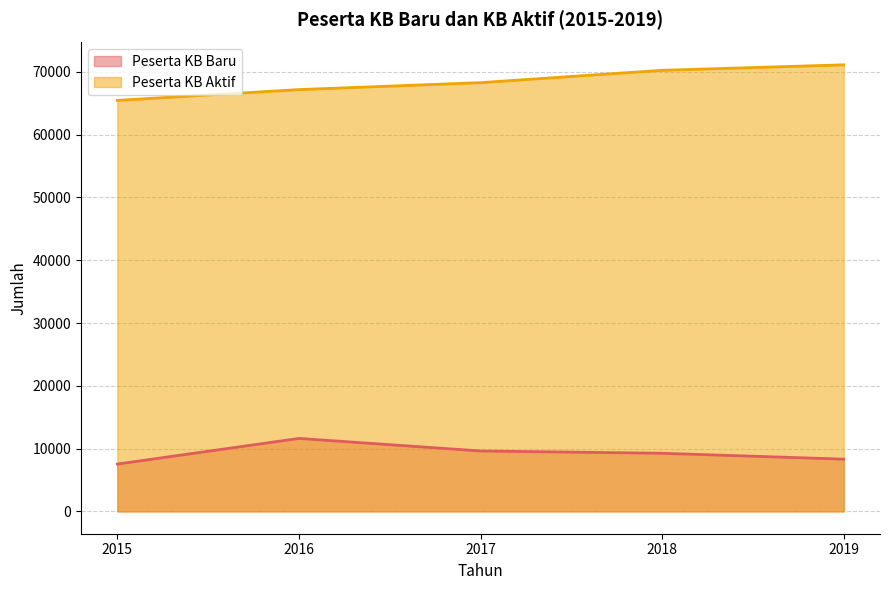

What is the sum of all Peserta KB Aktif values?

342262